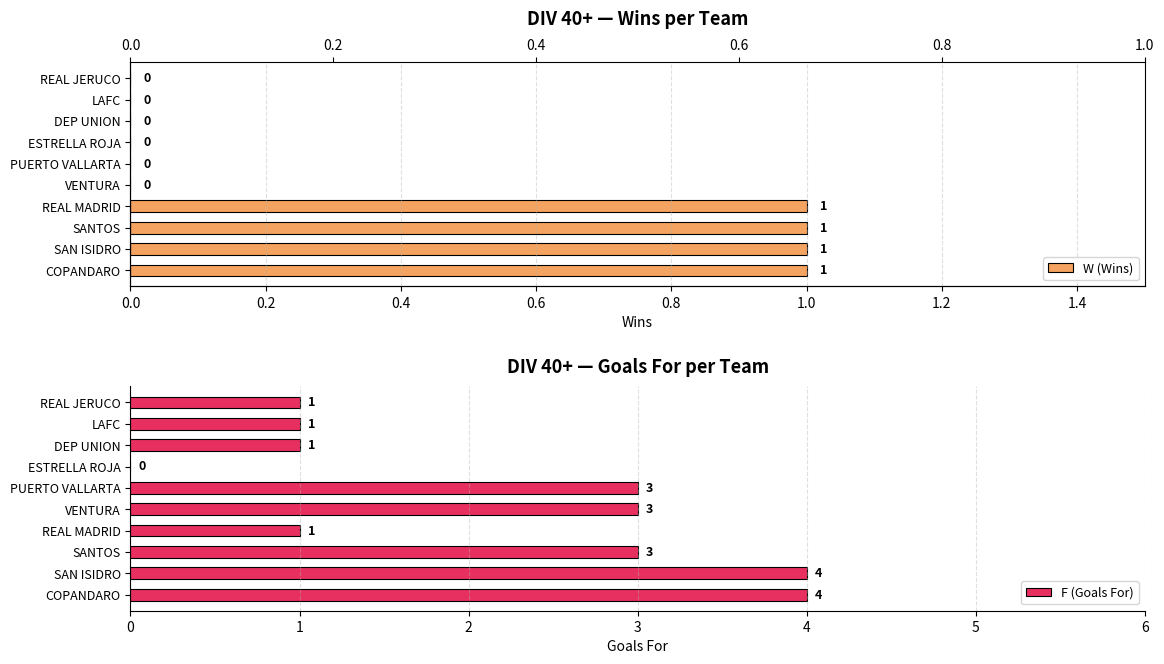

What is the average value of the F (Goals For) series?

2